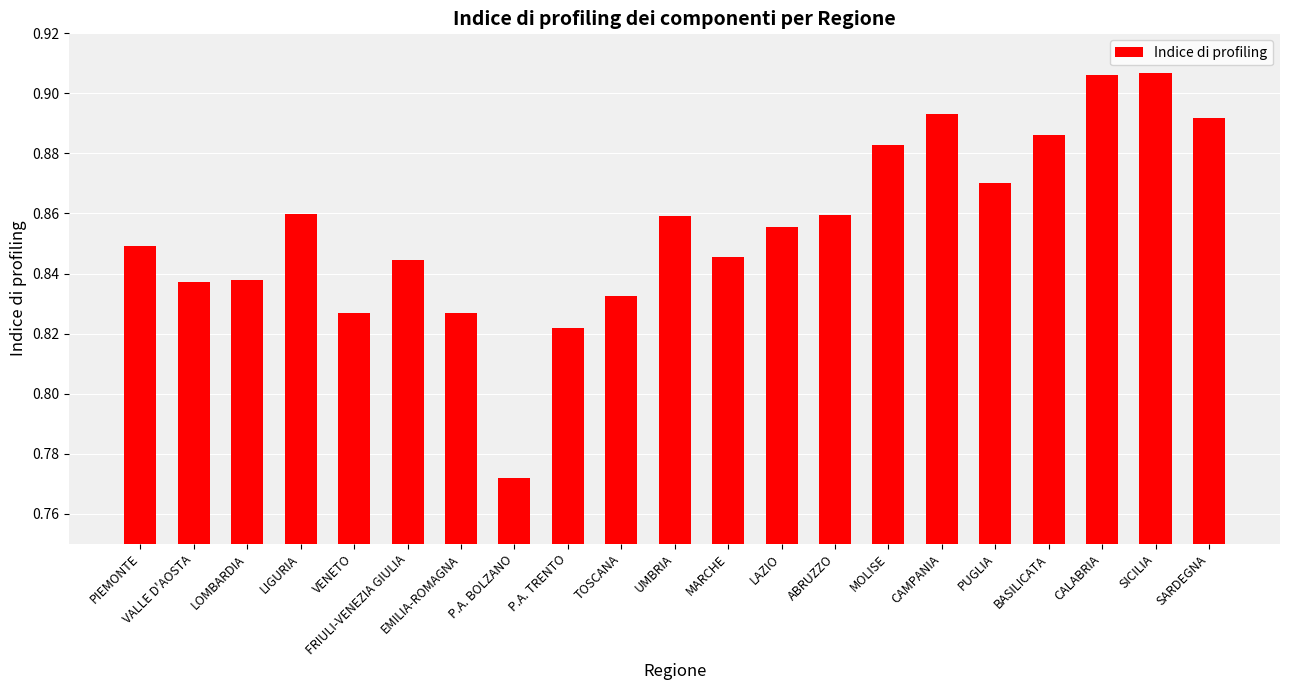

Between MOLISE and PUGLIA, which is larger?

MOLISE